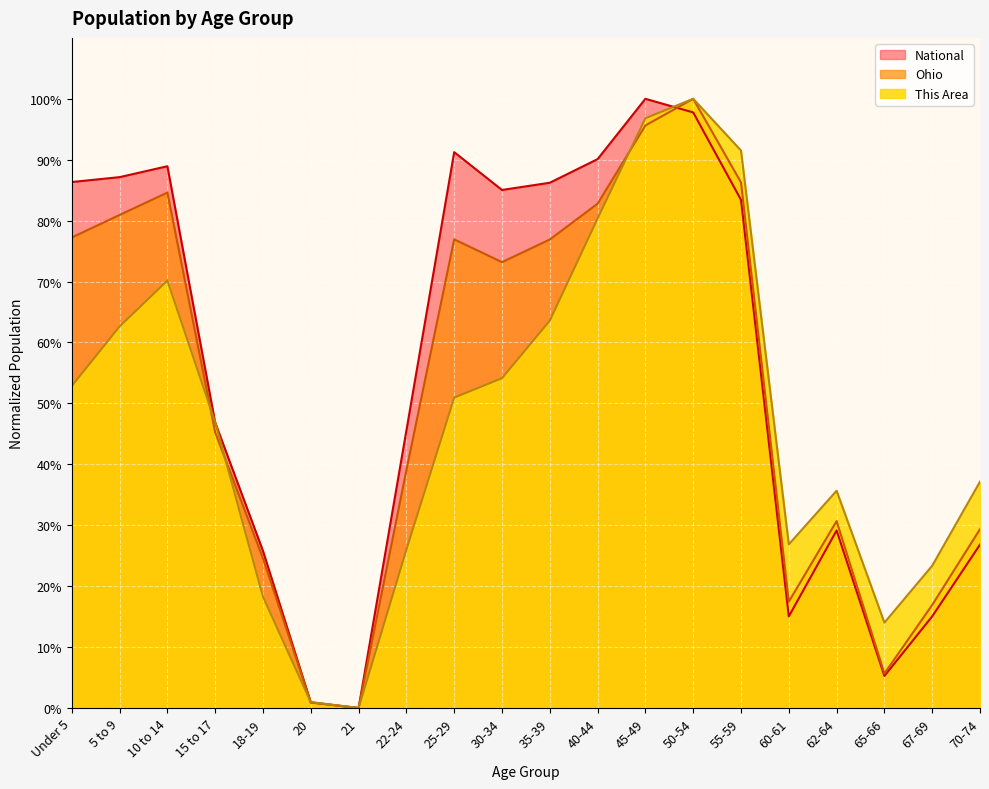

What is the maximum value for Ohio?

1.0